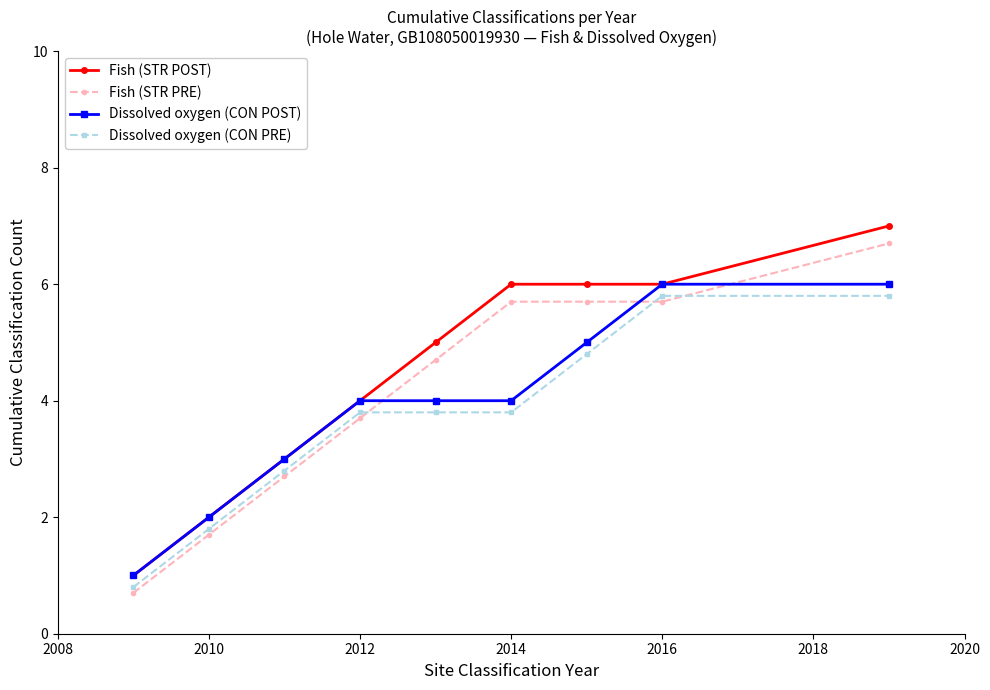

True or false: Fish (STR PRE) and Dissolved oxygen (CON POST) intersect in this chart.

True